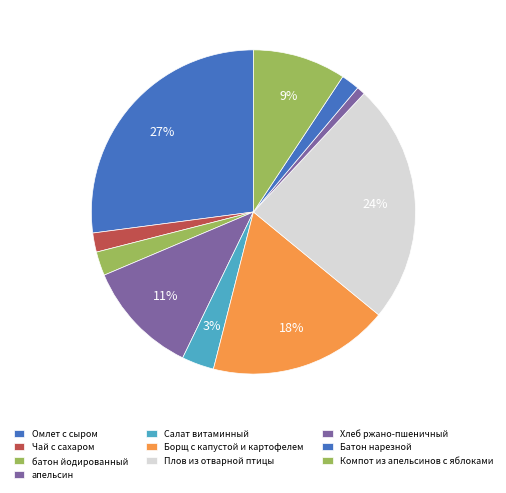

Approximately how many times larger is the value at Омлет с сыром compared to батон йодированный?

11.3